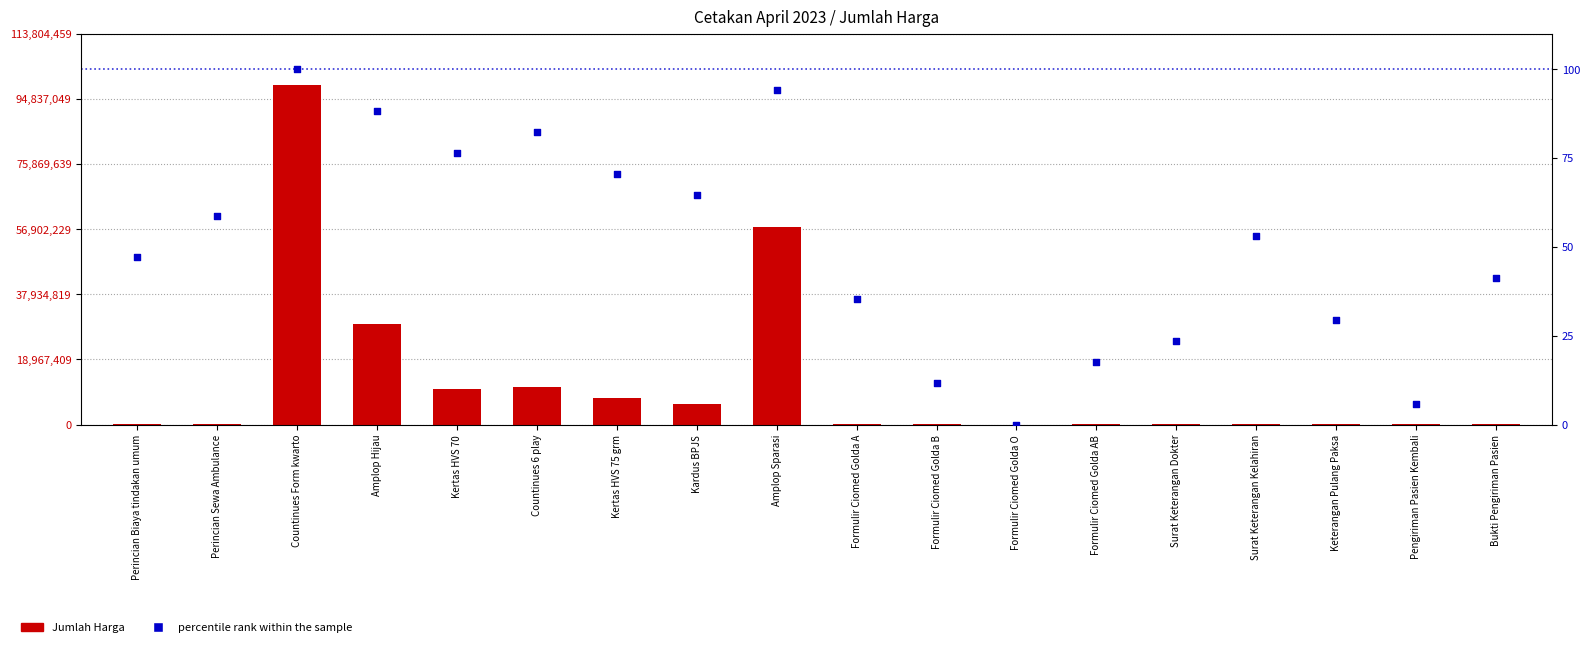

At which category is the sum across all series the highest?

Countinues Form kwarto